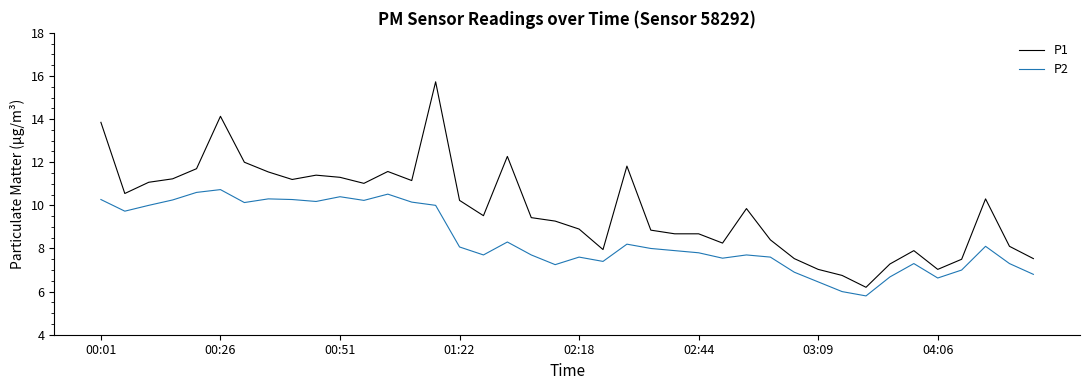

What is the difference between the maximum and minimum values in the P2 series?

4.9